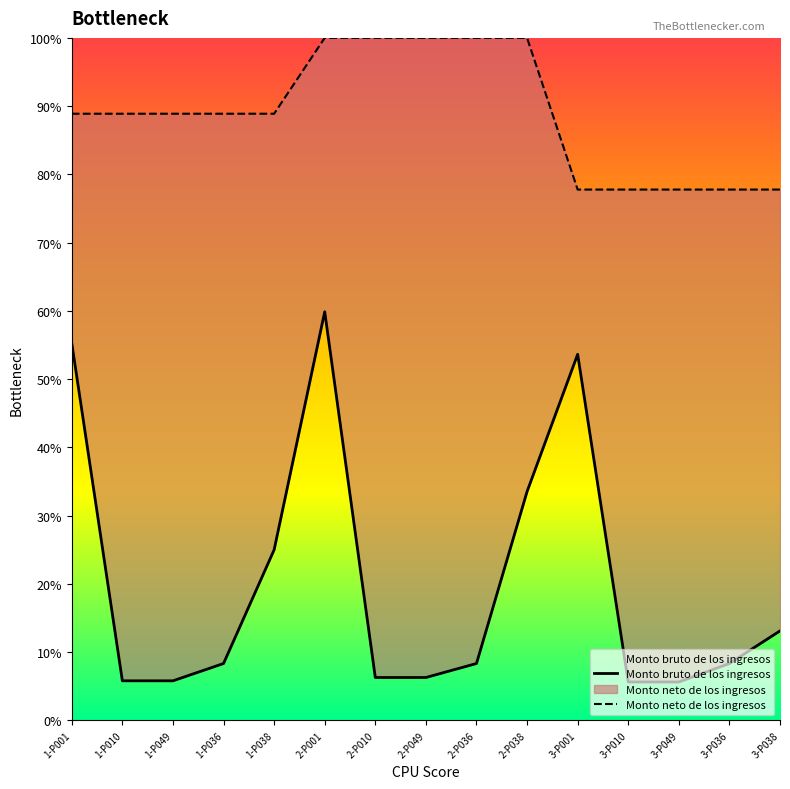

What are all the series names shown in the legend?

Monto bruto de los ingresos, Monto neto de los ingresos